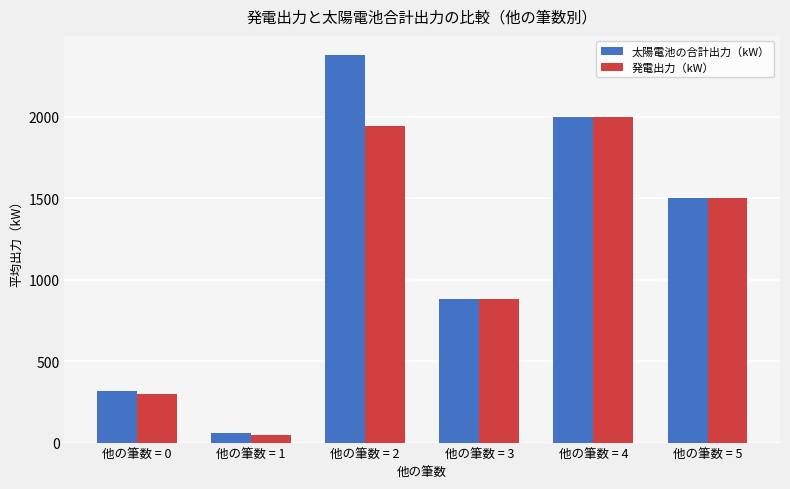

Which series has the largest total across all categories?

太陽電池の合計出力（kW）